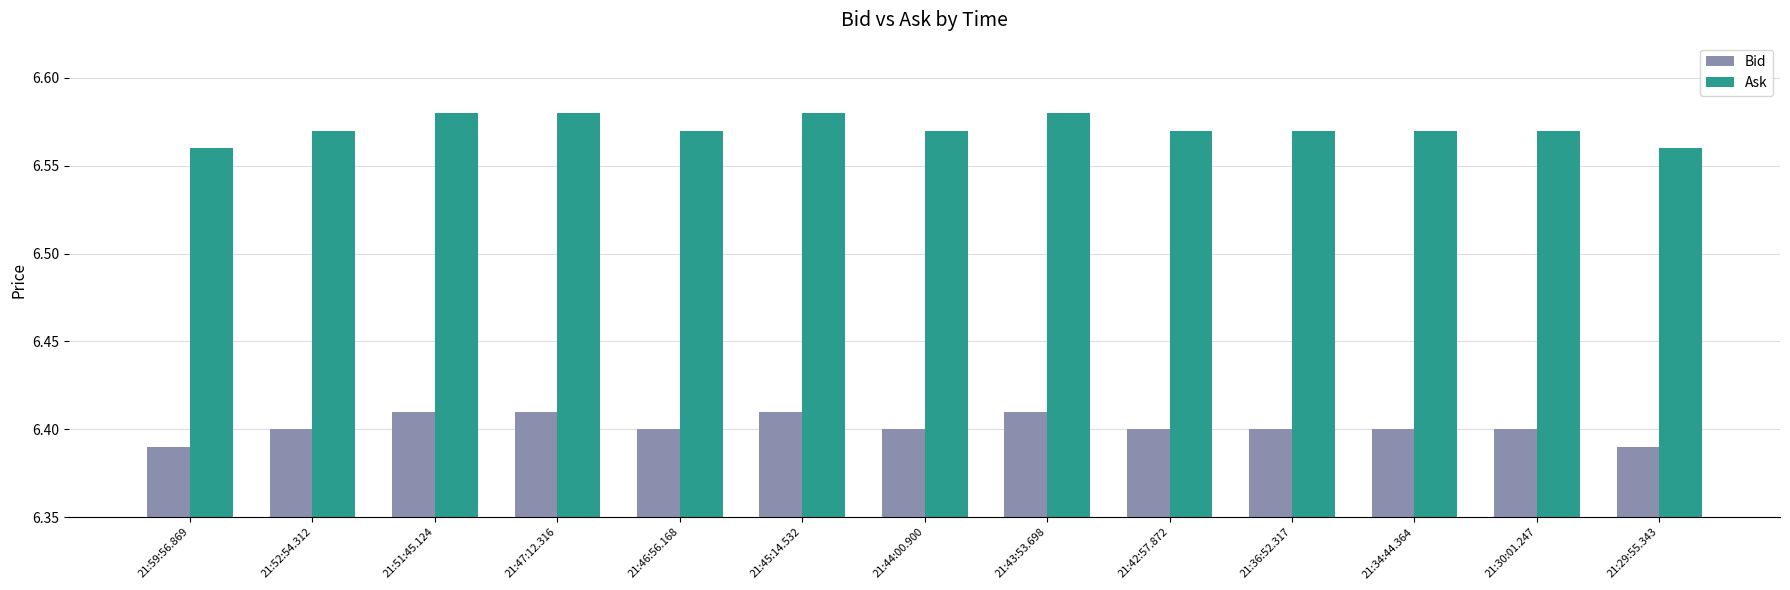

Is the value of Bid at 21:47:12.316 greater than the value of Ask at 21:51:45.124?

No